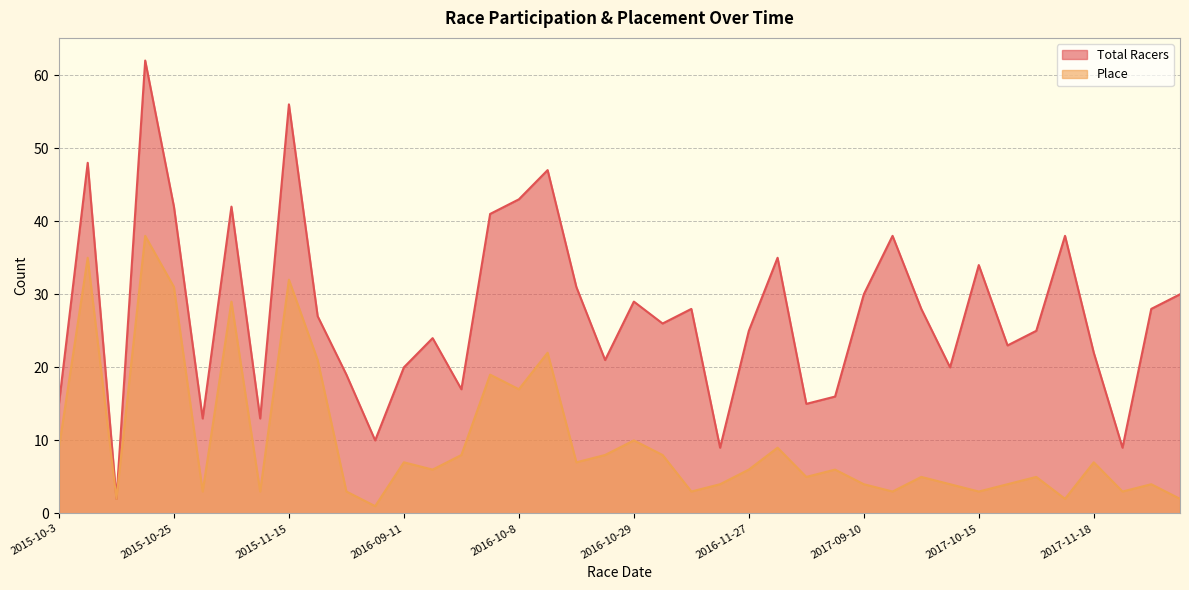

What are all the series names shown in the legend?

Total Racers, Place